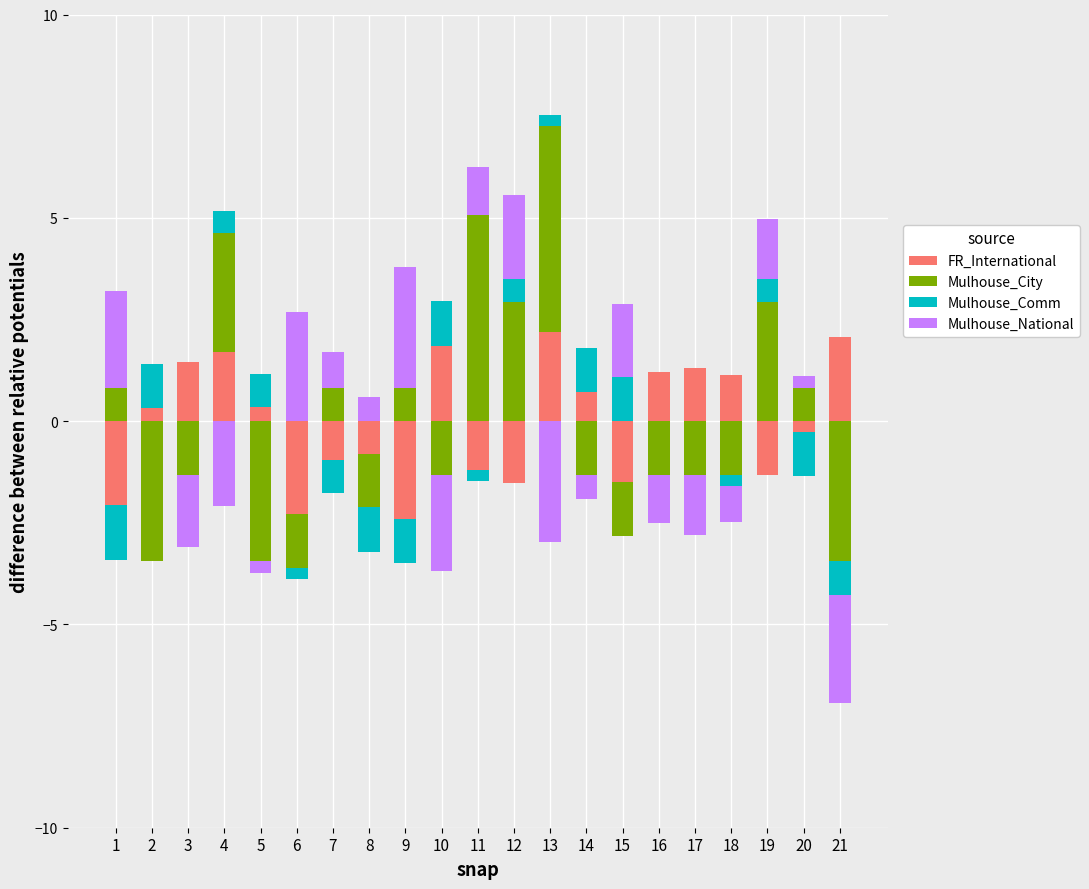

At which category is the sum across all series the highest?

13